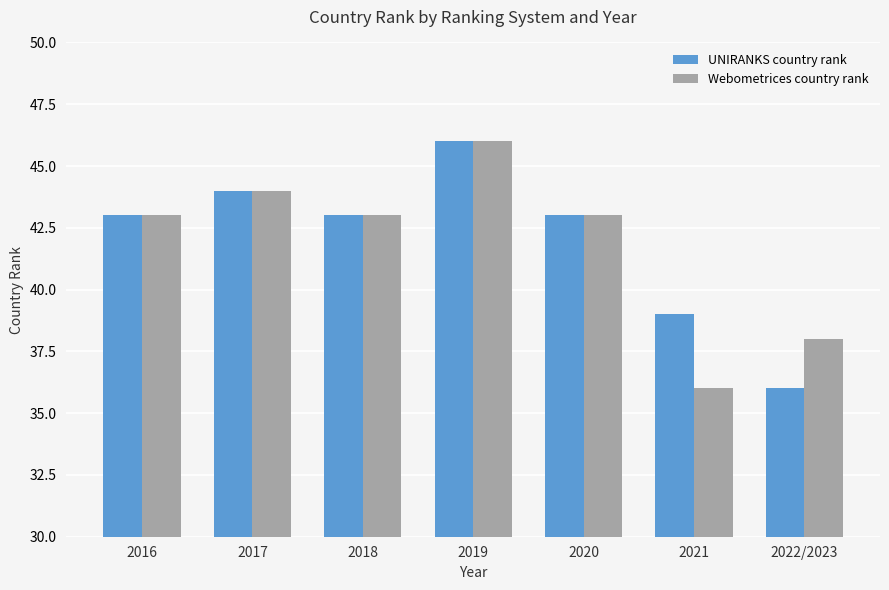

What is the total value across all series at 2017?

88